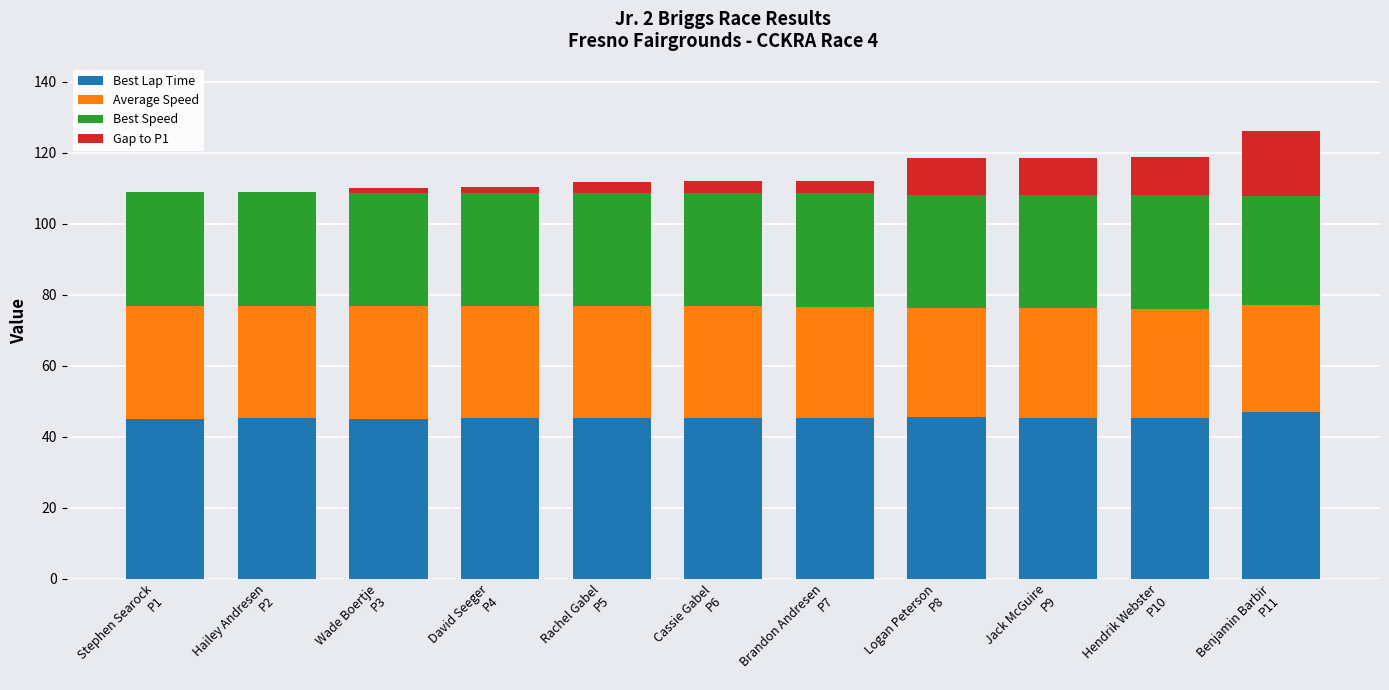

What is the label of the 2nd bar from the right?

Hendrik Webster
P10